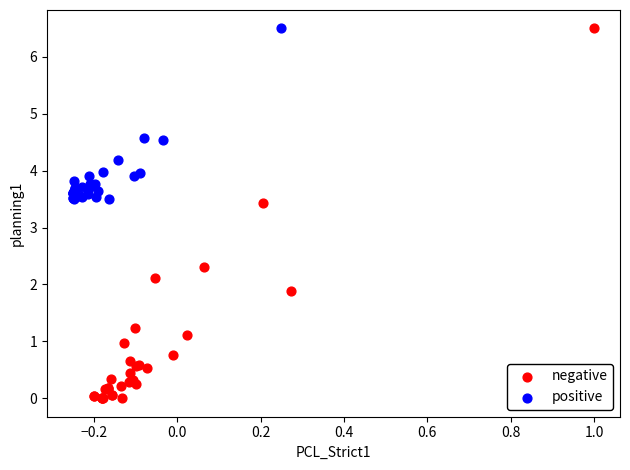

Which series has the widest spread of Y values?

negative